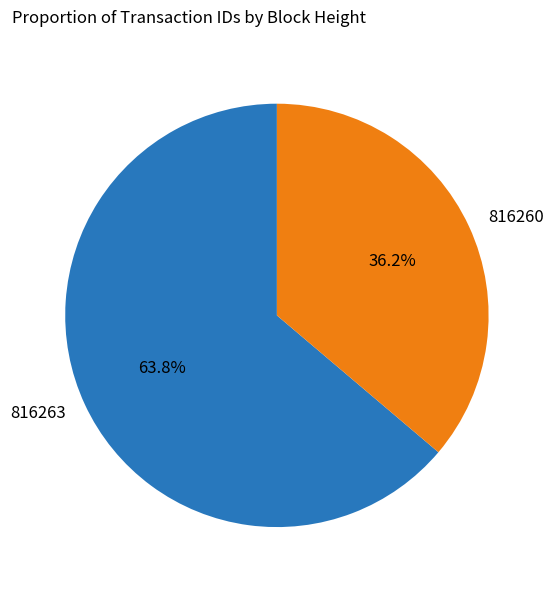

The 816260 slice represents 36% of the pie. True or false?

True